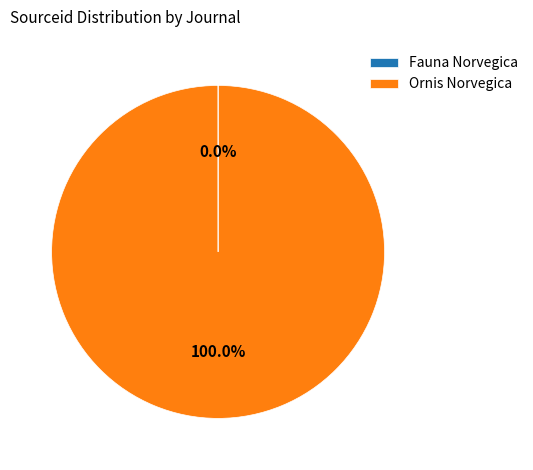

Does Ornis Norvegica represent more than half of the total?

Yes